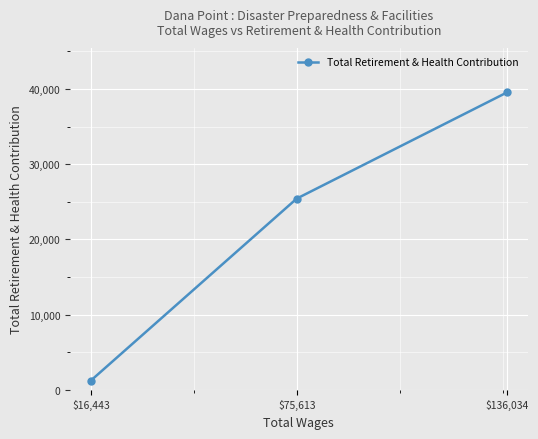

At which label is the value closest to 20371?

$75,613